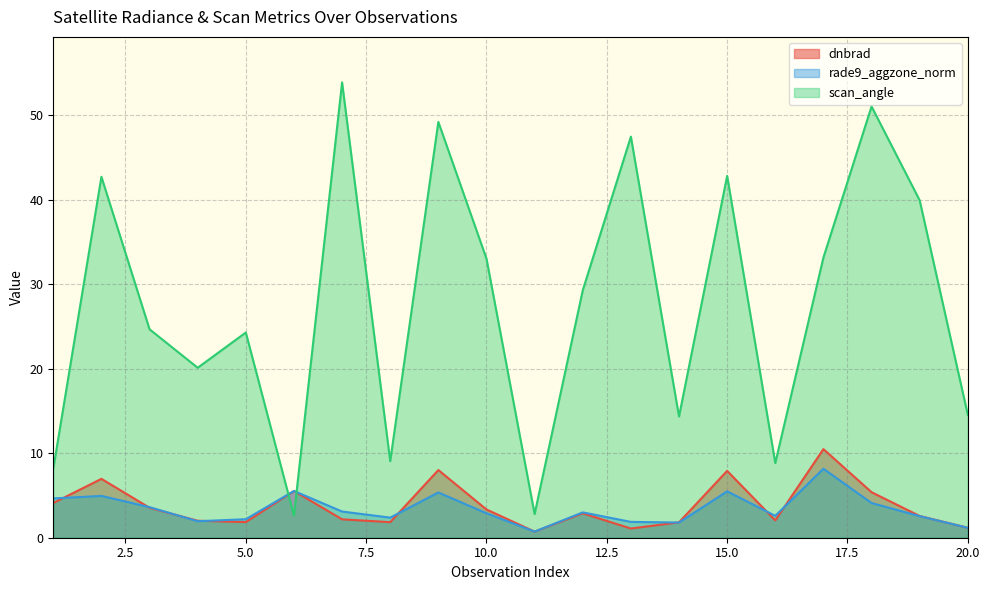

How many values in the dnbrad series exceed 2?

14